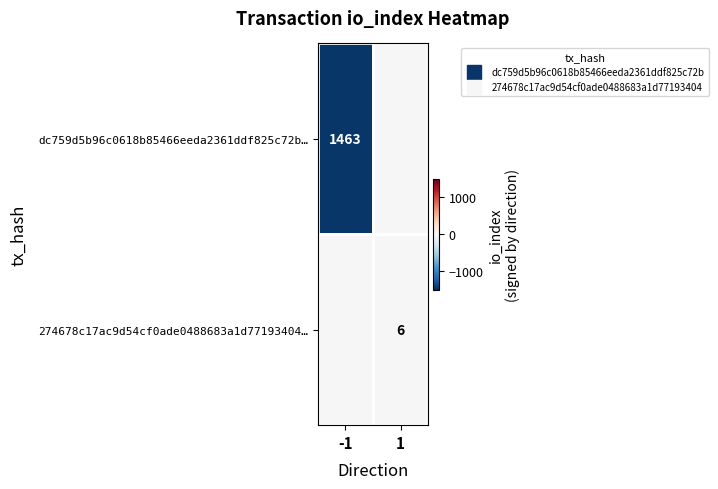

What is the total value across all series at -1?

-1463